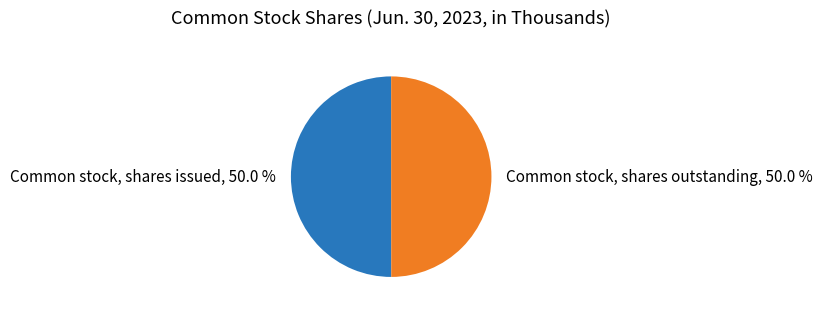

What percentage do Common stock, shares outstanding and Common stock, shares issued together represent?

100.0%